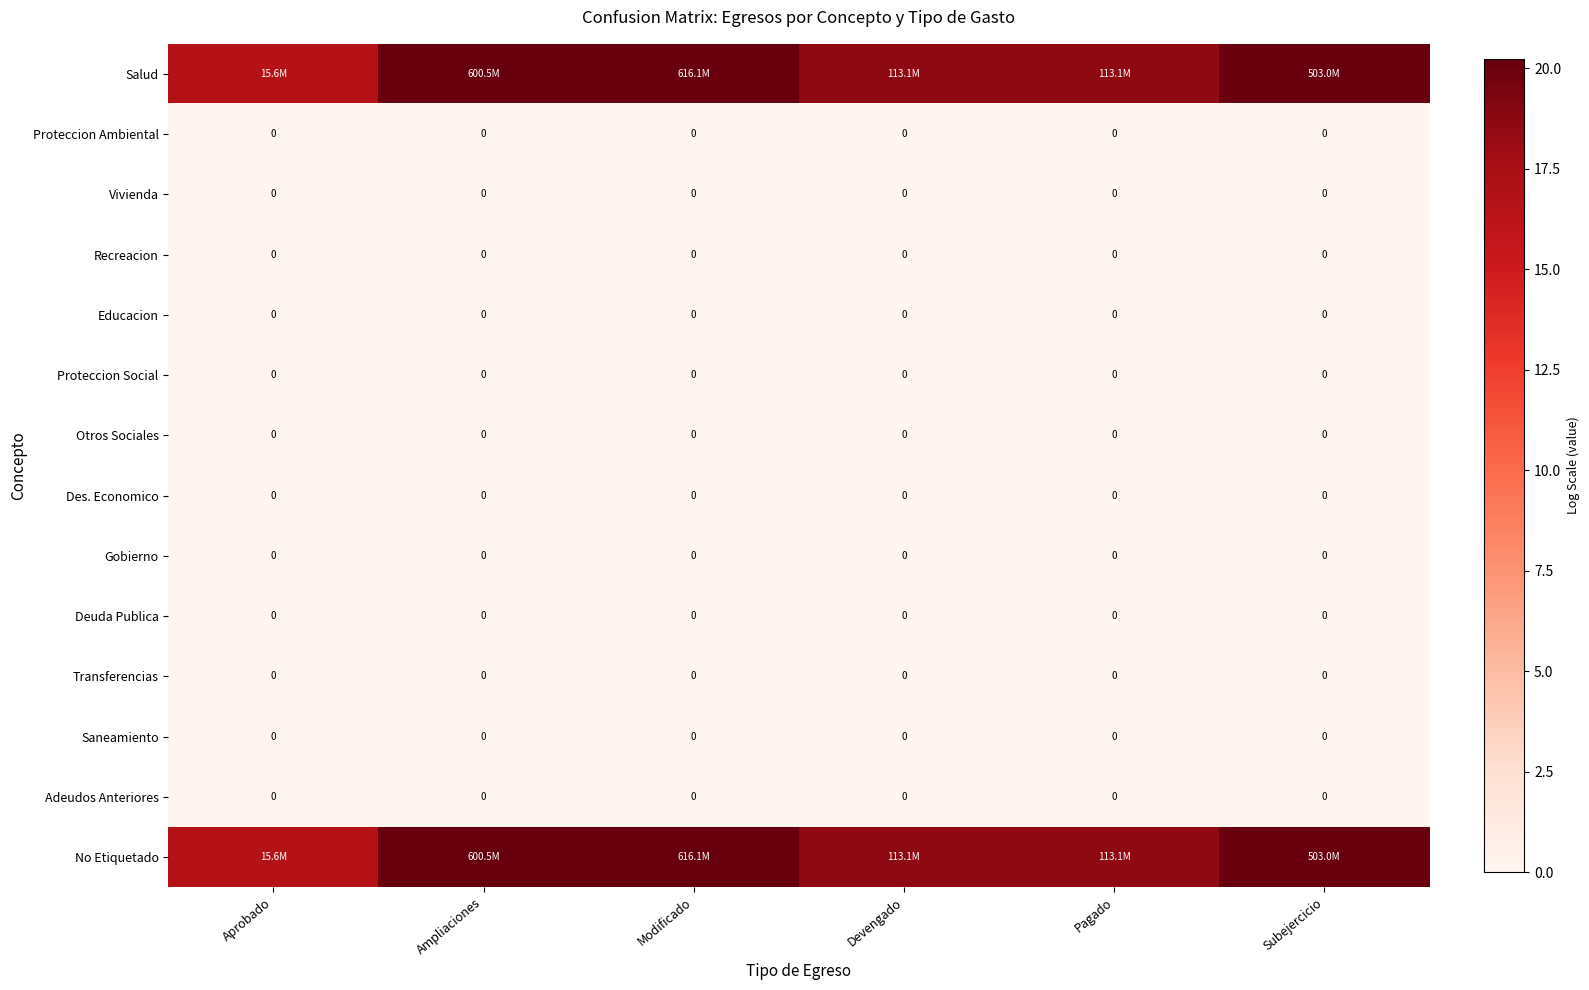

Is it true that Recreacion equals 0.0 at Aprobado?

True